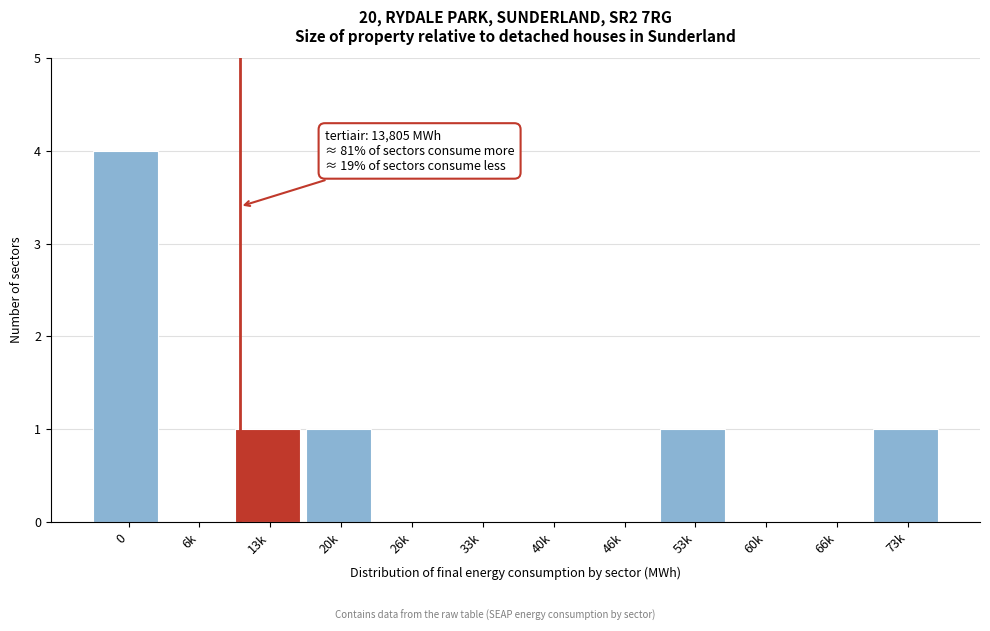

Reading left to right, transcribe all the data shown in this chart.

0=4	6k=0	13k=1	20k=1	26k=0	33k=0	40k=0	46k=0	53k=1	60k=0	66k=0	73k=1